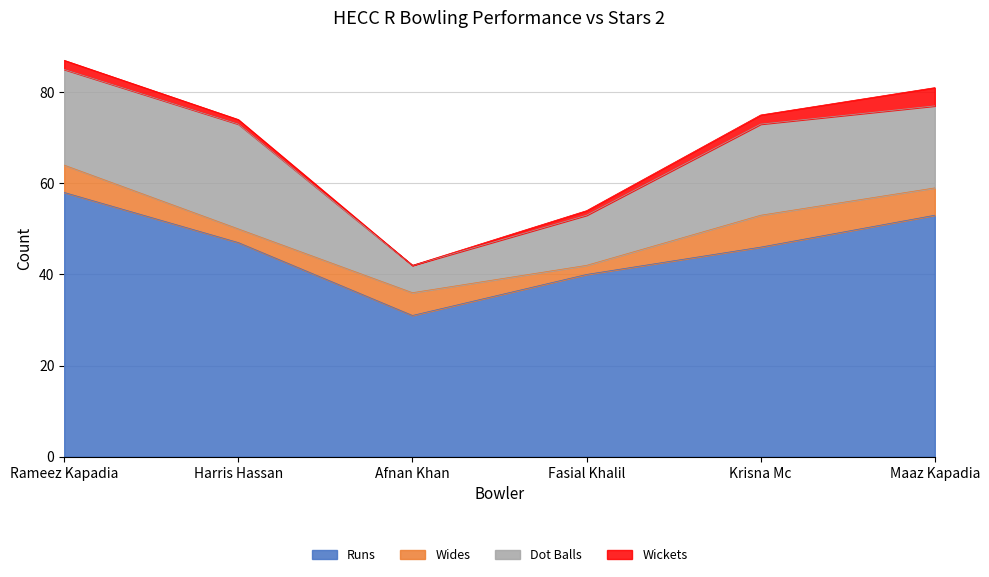

Which series has the largest total across all categories?

Runs